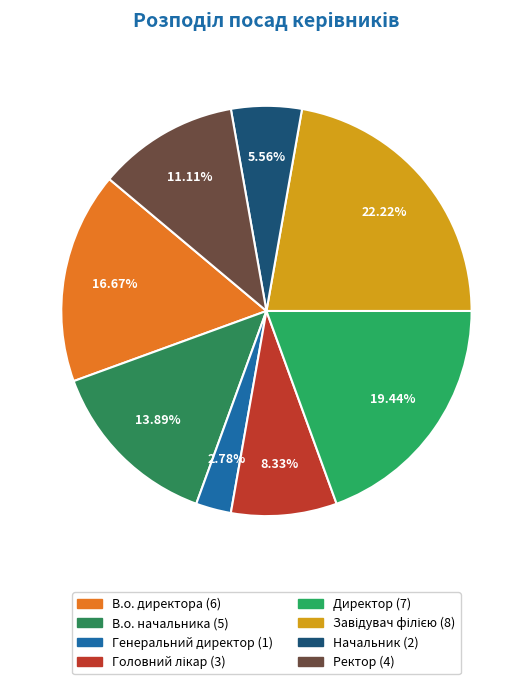

Combined, do Генеральний директор and Головний лікар account for over 50%?

No